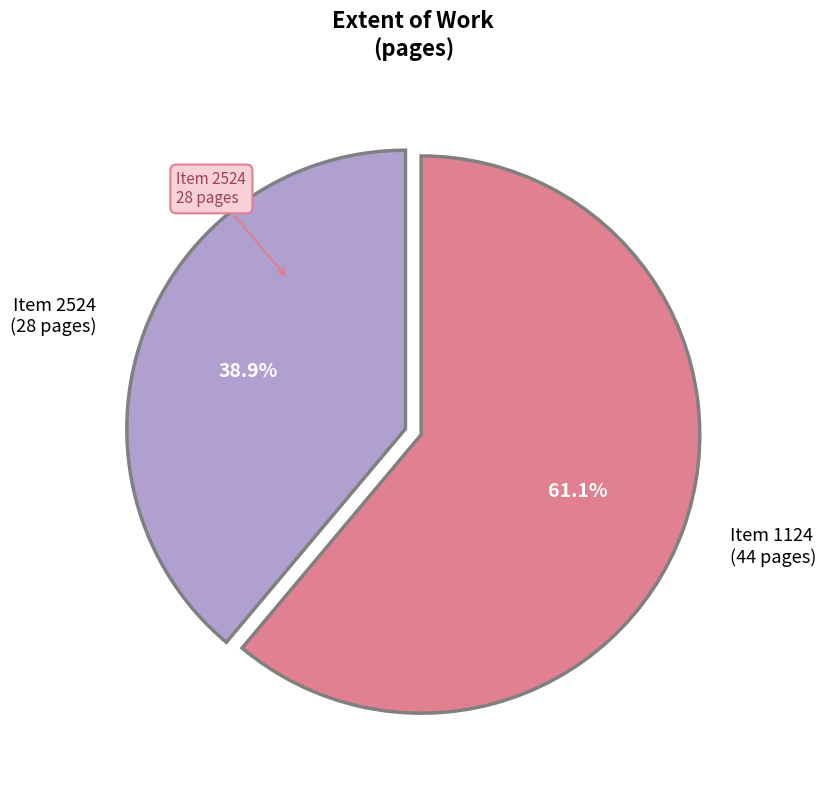

How many segments does this pie chart have?

2